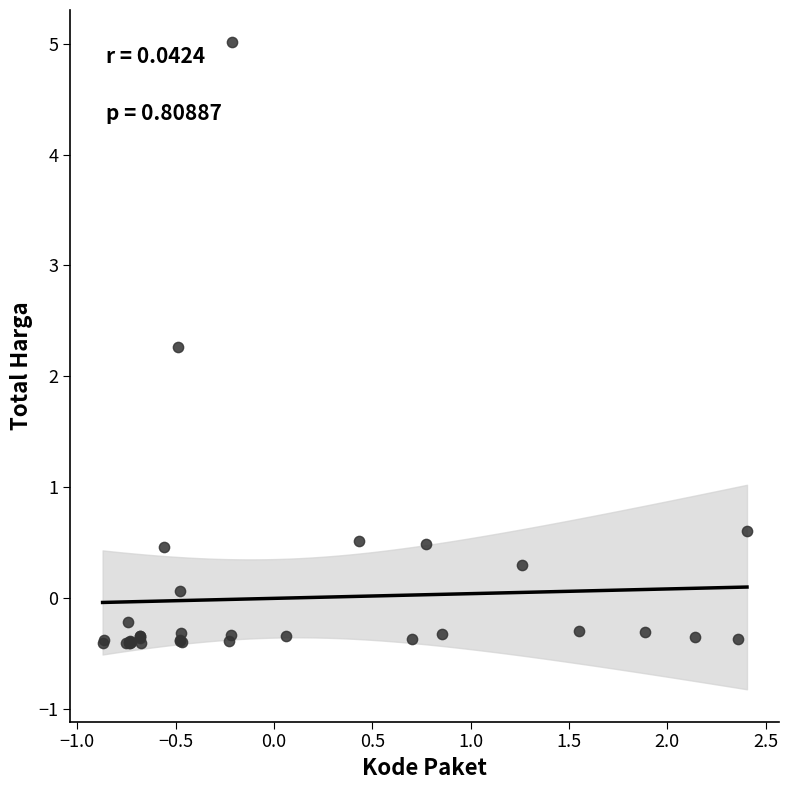

What Y value in the scatter plot is closest to 2?

2.3